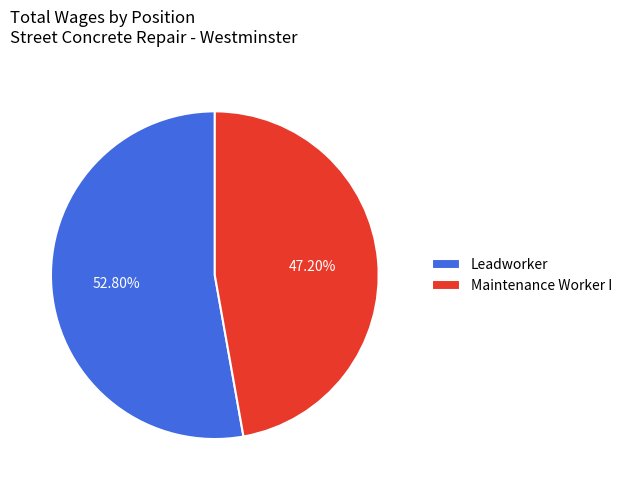

The Maintenance Worker I slice represents 56% of the pie. True or false?

False